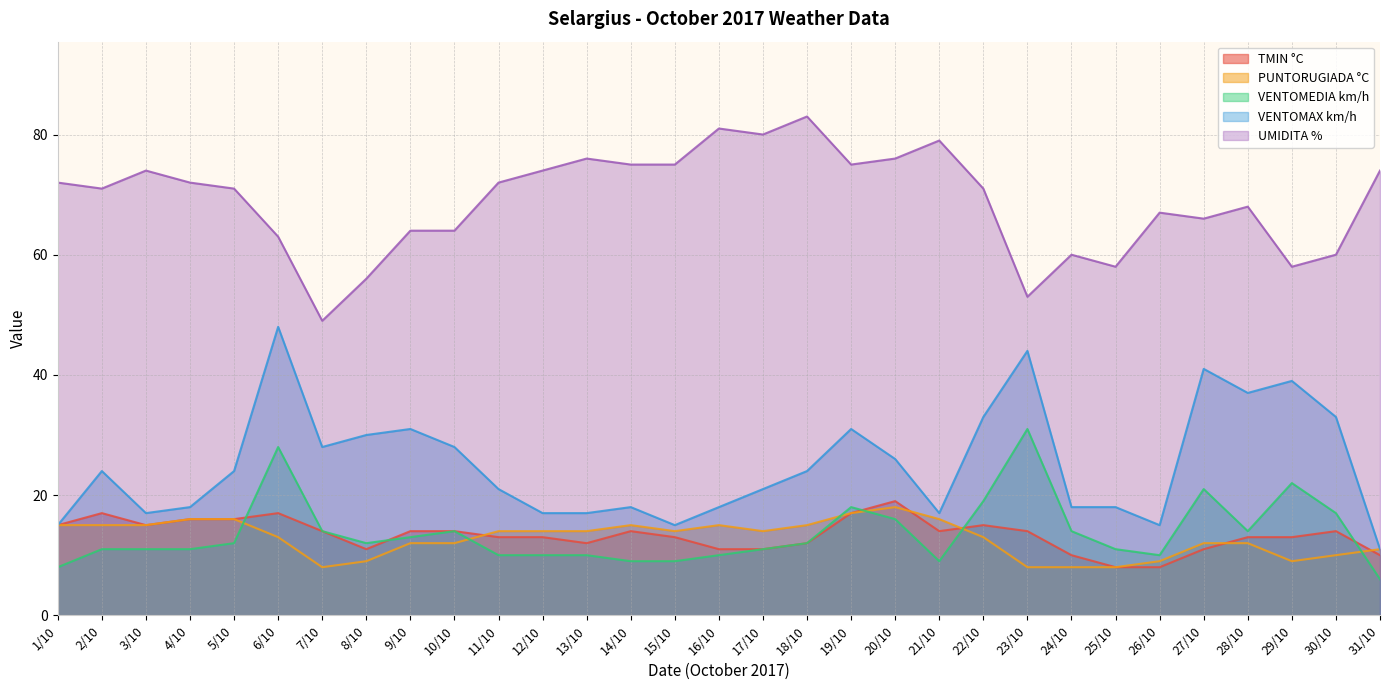

How many lines are shown in the chart?

5